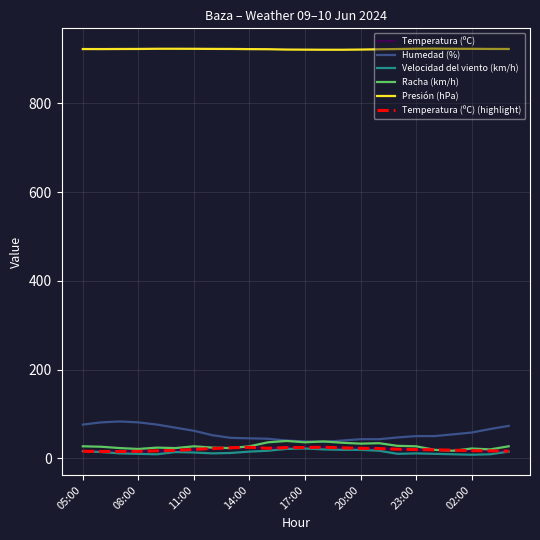

Is this an area chart (filled region under the line)?

No